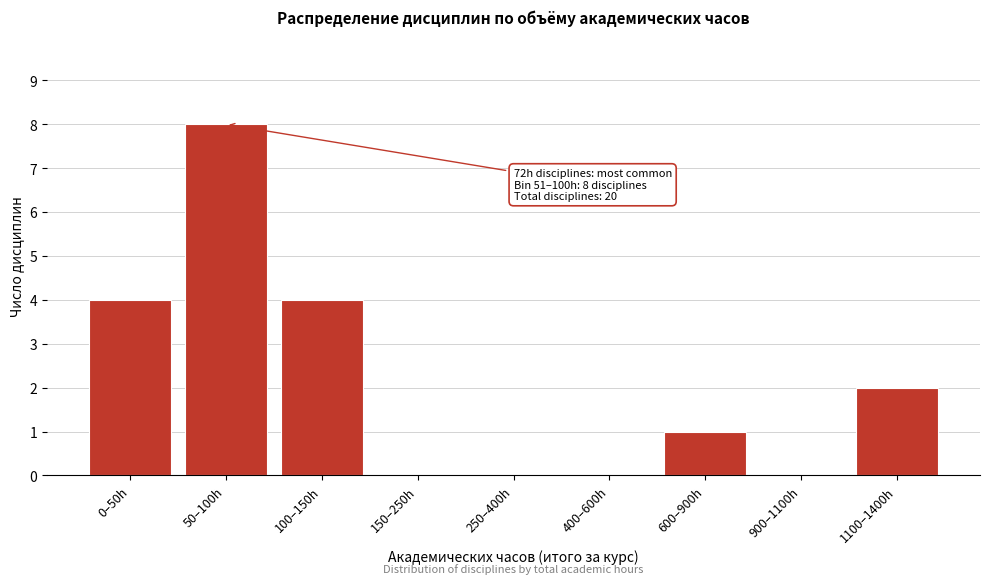

Reading right to left, extract all data points from this chart.

1100–1400h=2	900–1100h=0	600–900h=1	400–600h=0	250–400h=0	150–250h=0	100–150h=4	50–100h=8	0–50h=4